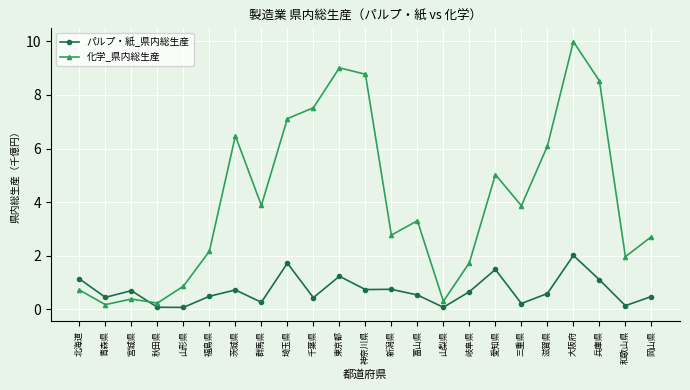

What is the value of the パルプ・紙_県内総生産 point at the 14th from the left?

0.5